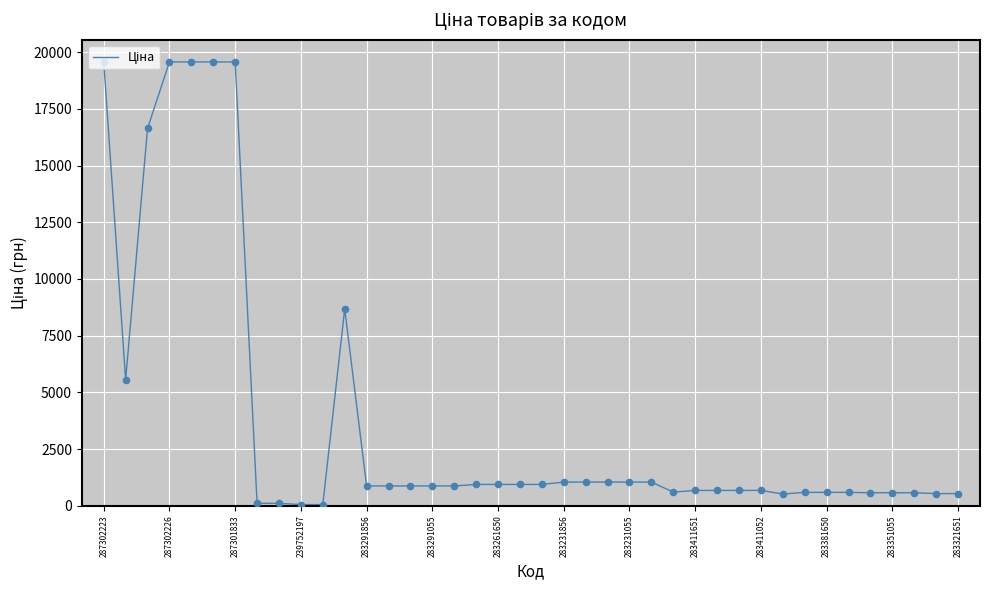

What is the difference between the maximum and minimum values?

19509.0